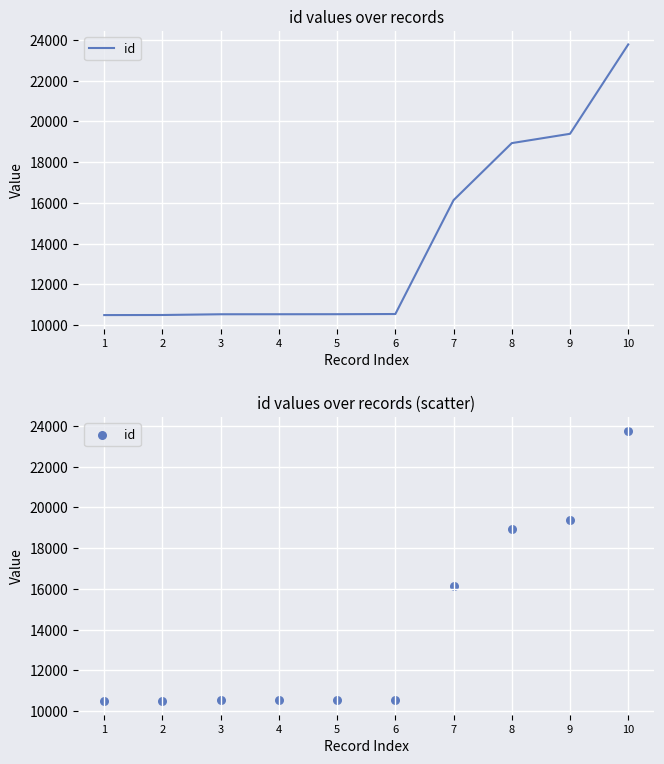

What is the change in value from 1 to 2?

+4